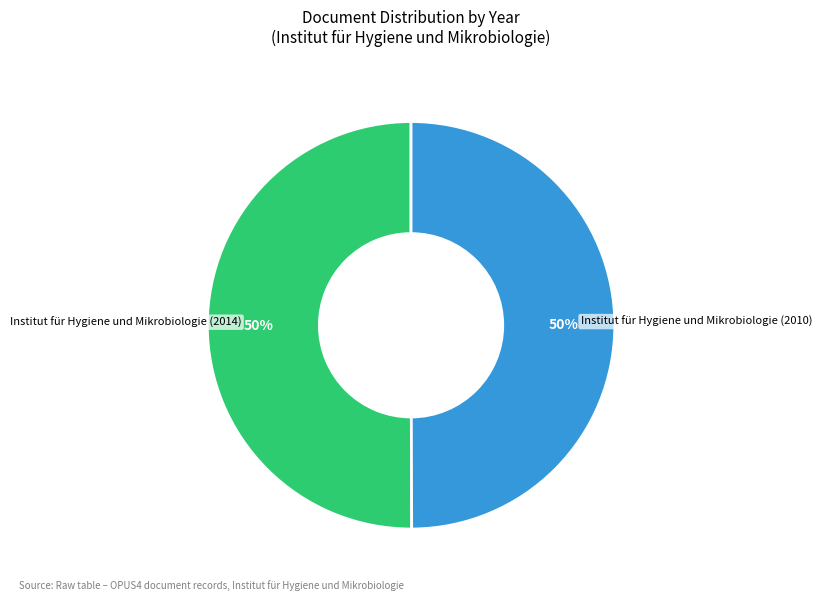

How many segments does this pie chart have?

2